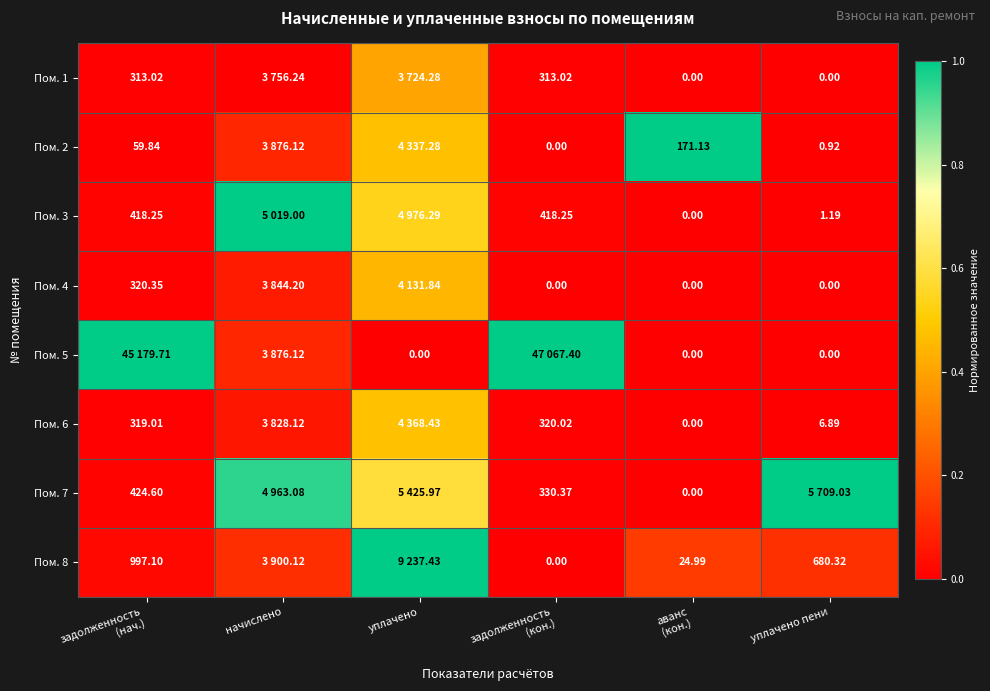

The value of Пом. 2 at уплачено пени is 0.0. True or false?

False